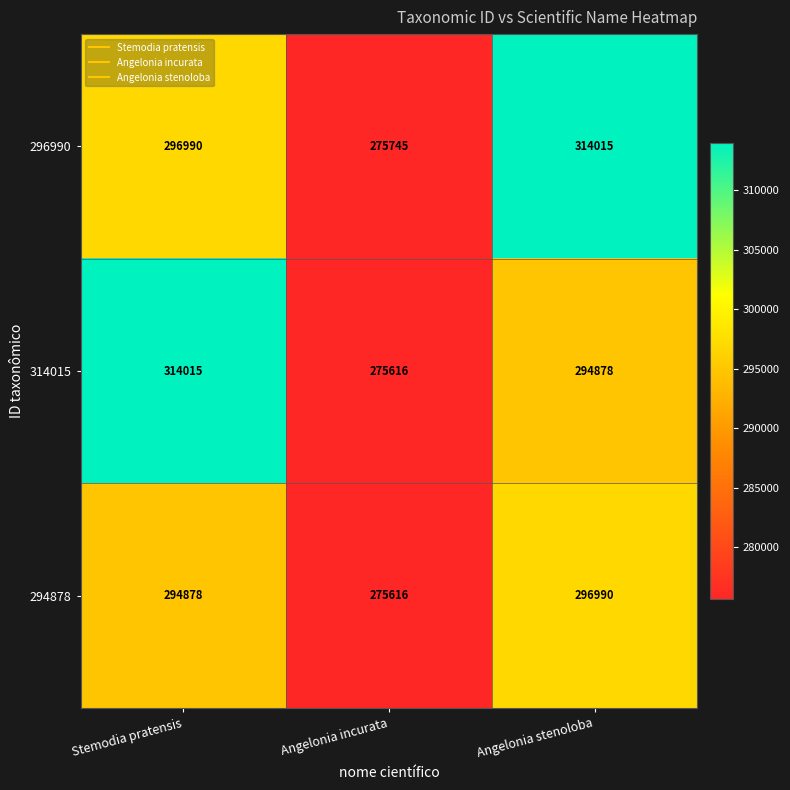

Rank the categories by 296990 value from lowest to highest.

Angelonia incurata, Stemodia pratensis, Angelonia stenoloba